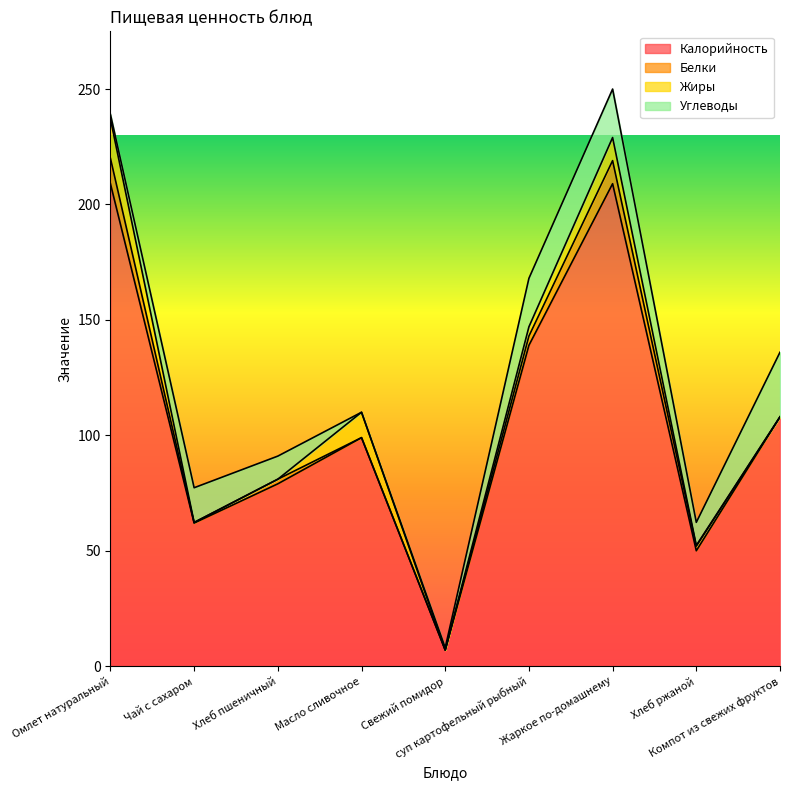

Rank the series by their maximum value, from lowest to highest.

Белки, Жиры, Углеводы, Калорийность